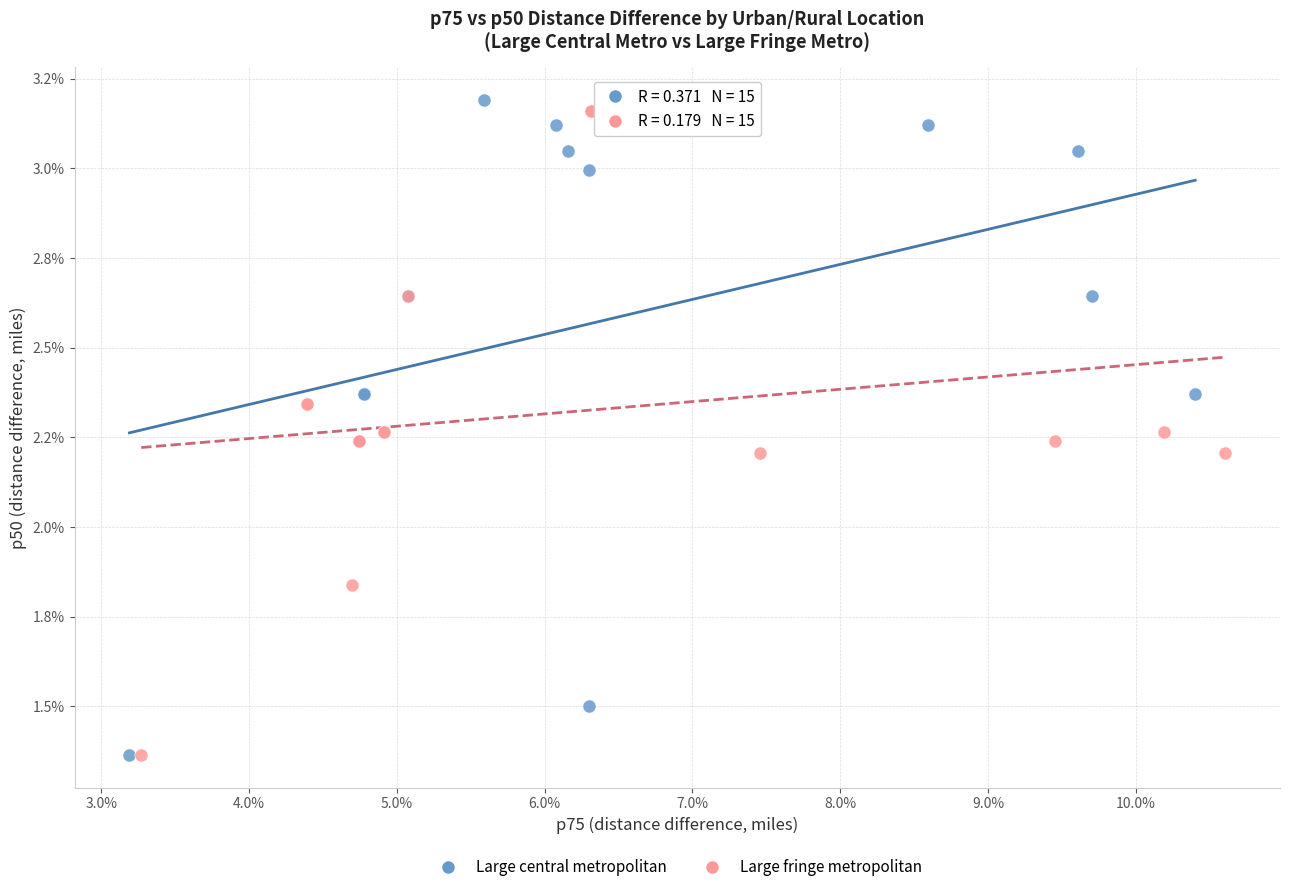

Which series reaches the maximum Y coordinate?

Large central metropolitan